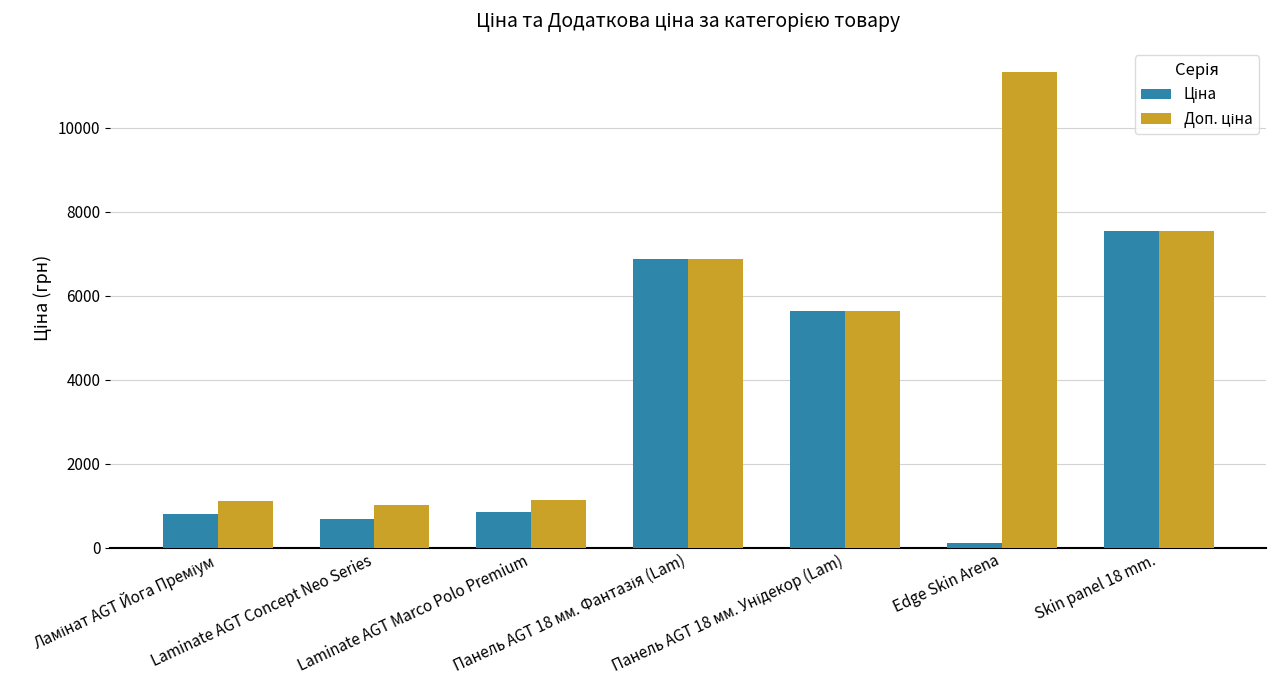

How many data points does each series have?

7